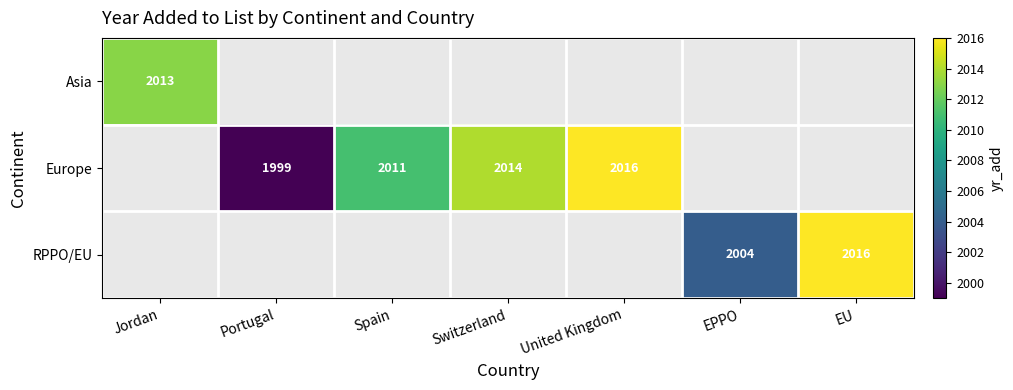

The Europe series shows 1107 at United Kingdom. True or false?

False